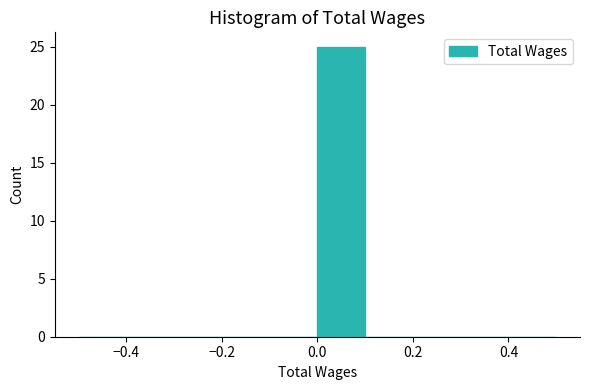

What is the height of the bar covering 0.0 to 0.1 on the x-axis? The values are not printed on the chart, so give them approximately, as read against the axis.

25